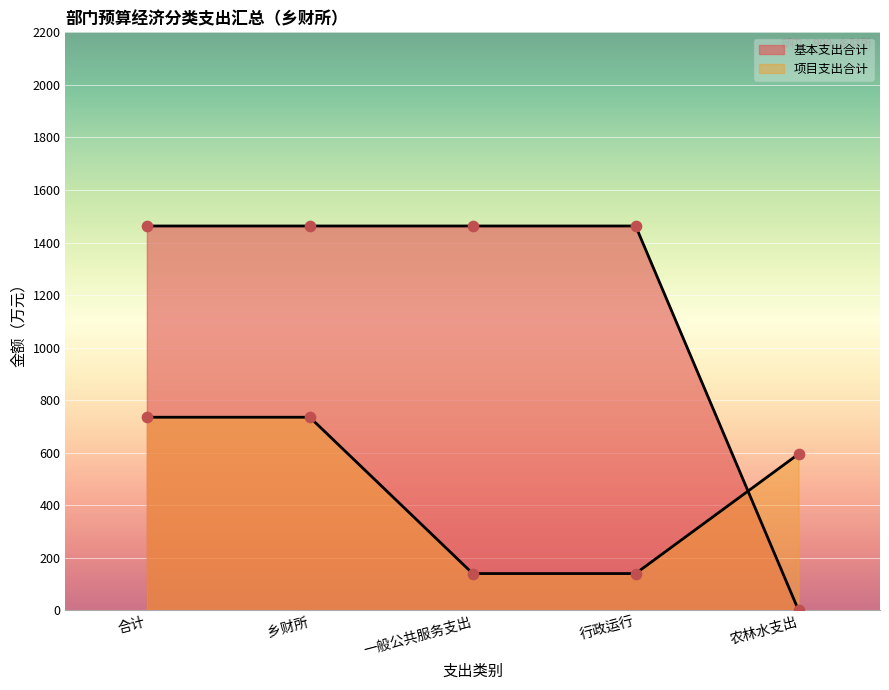

At how many categories does at least one series exceed 925?

4